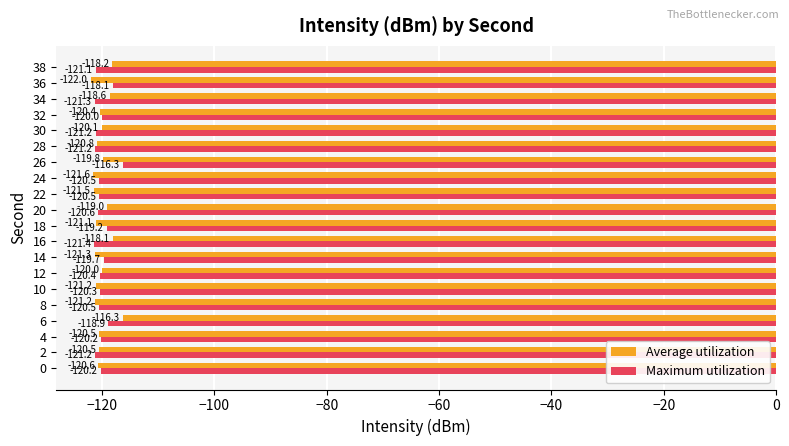

Rank the series at 4 from highest to lowest value.

Maximum utilization, Average utilization